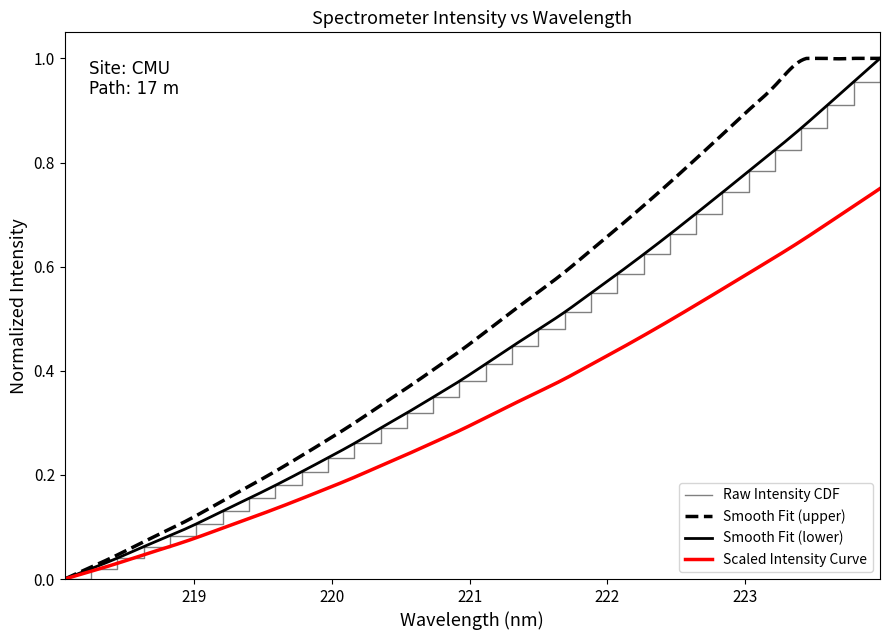

What is the average value?

0.4